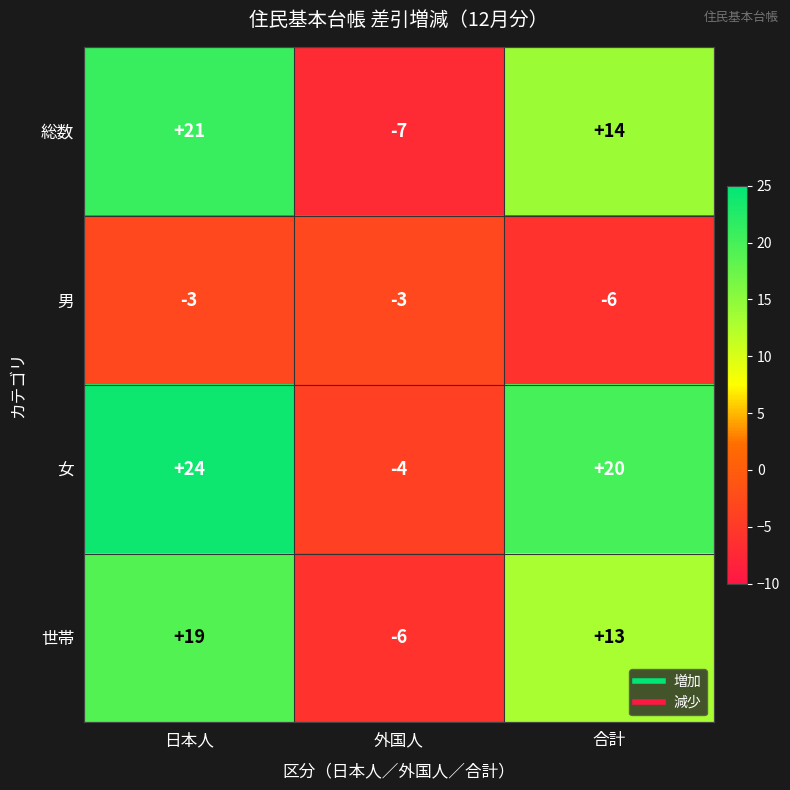

Which series has the largest total across all categories?

女